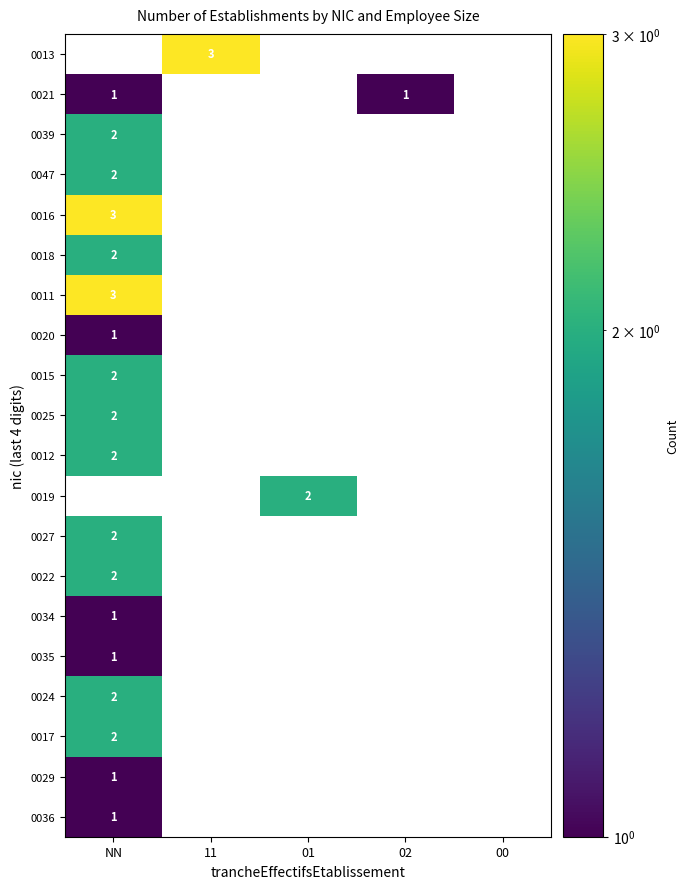

True or false: 0025 has a value of 3 at NN.

False